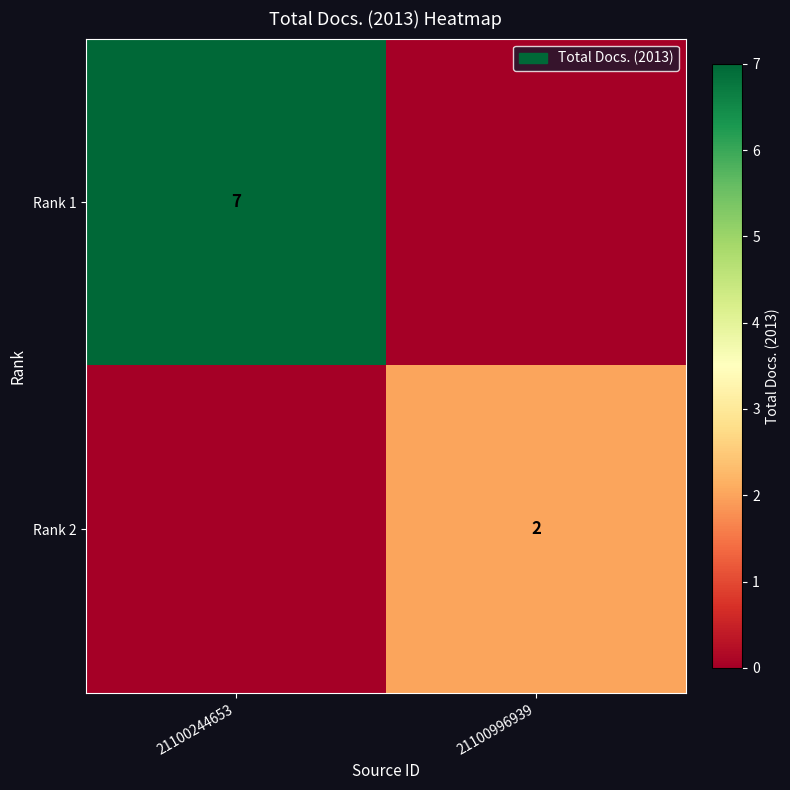

The Rank 2 series shows 3 at 21100996939. True or false?

False